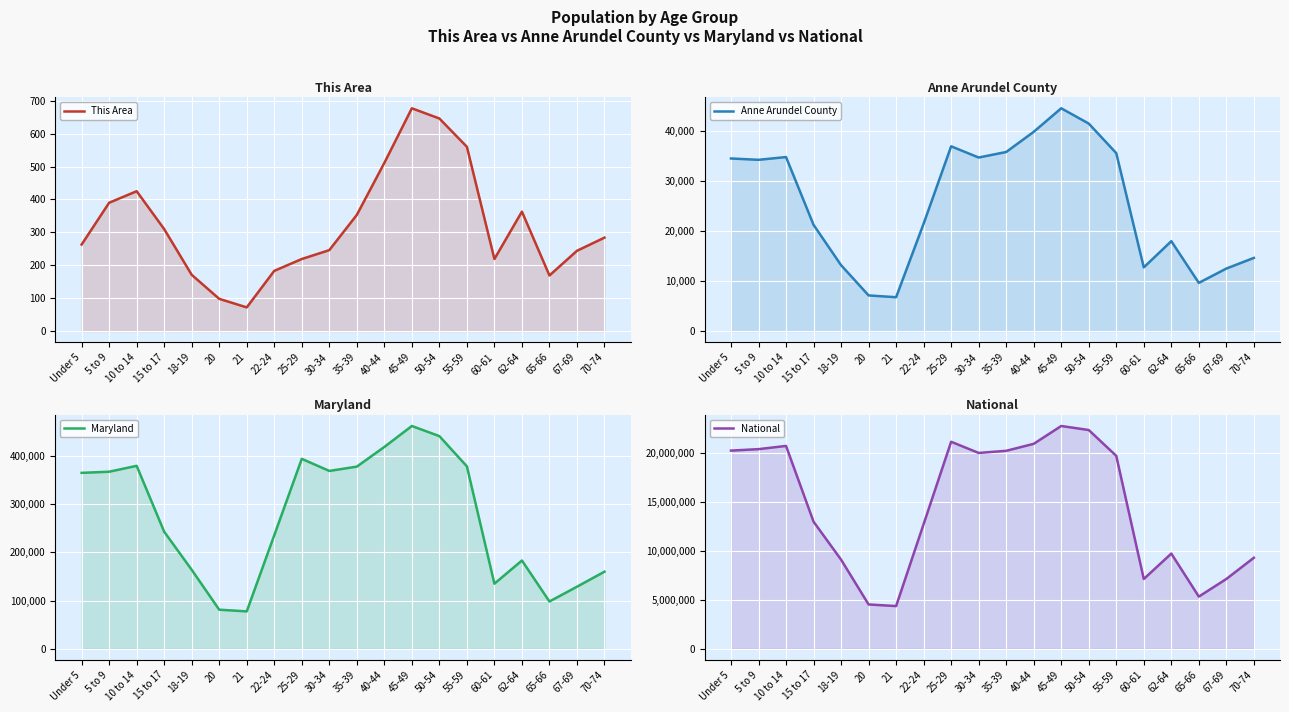

Count the number of data series in this chart.

4